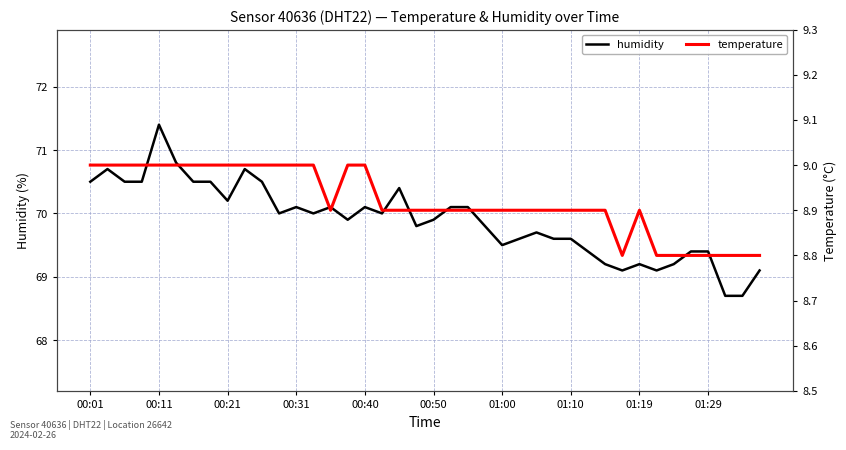

What is the sum of all humidity values?

2795.6